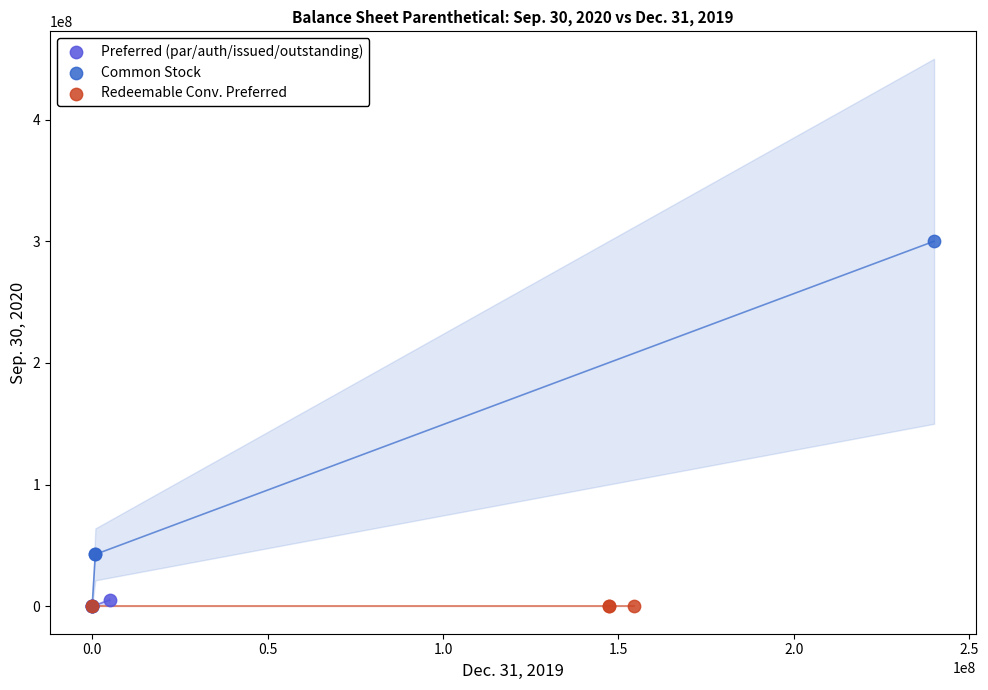

Which series contains the highest Y value?

Common Stock